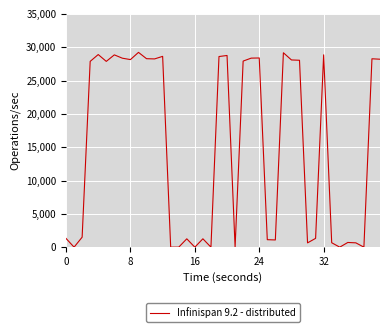

What is the difference between the maximum and minimum values?

29238.6